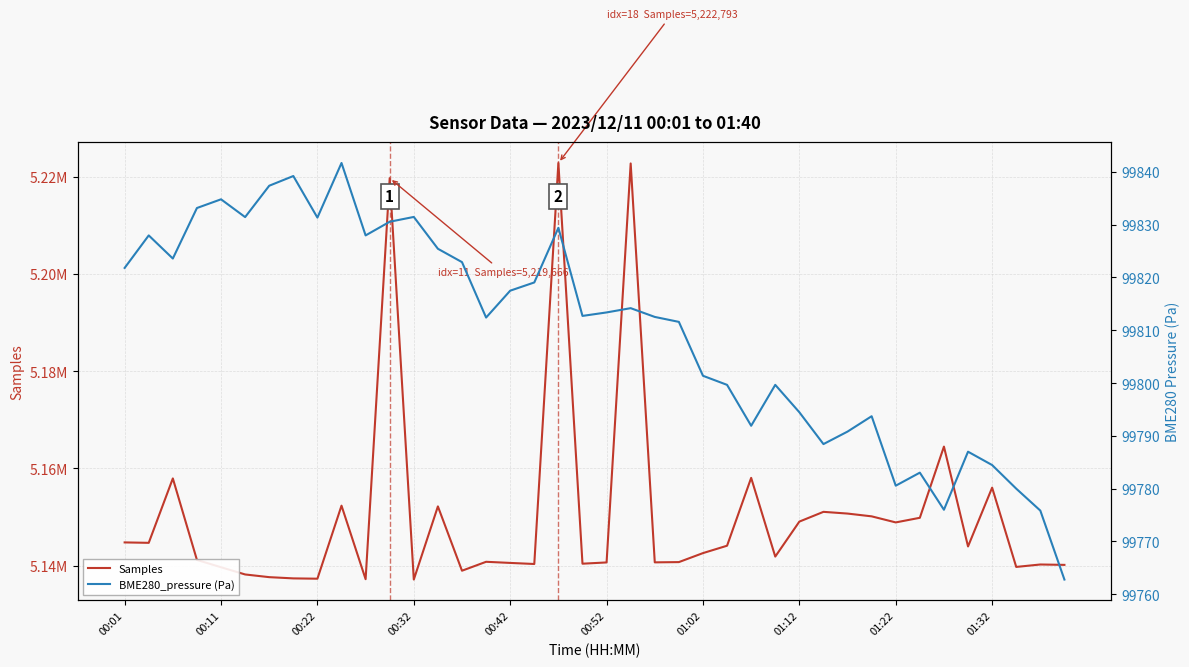

What is the label of the 9th point from the right?

31